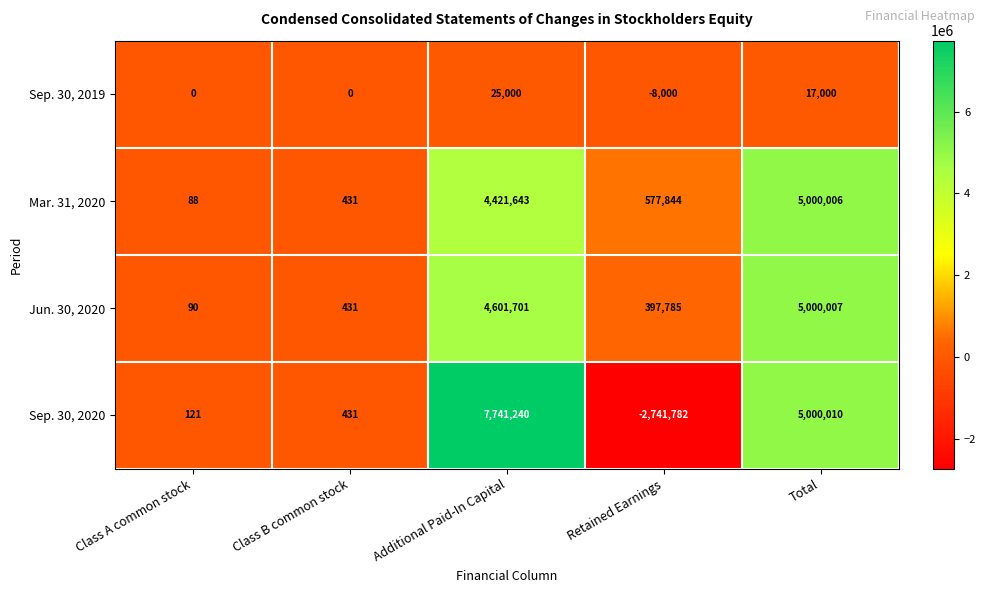

What is the minimum value for Sep. 30, 2020?

-2741782